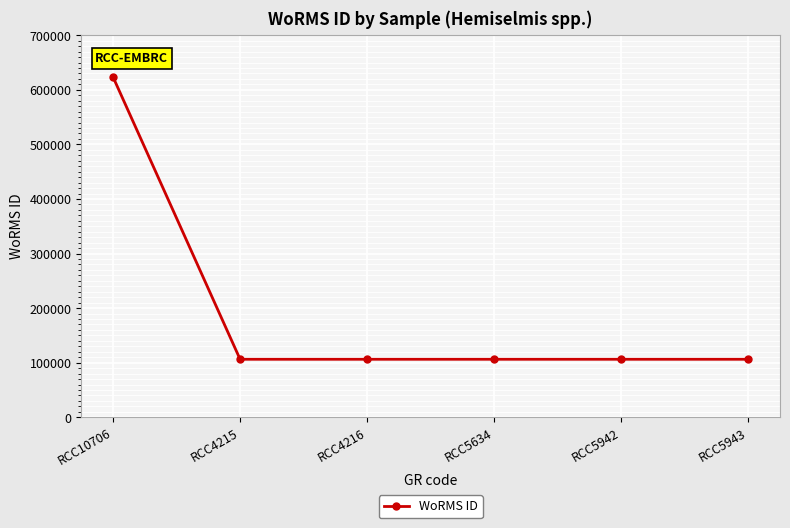

How many data points are above 106287?

1